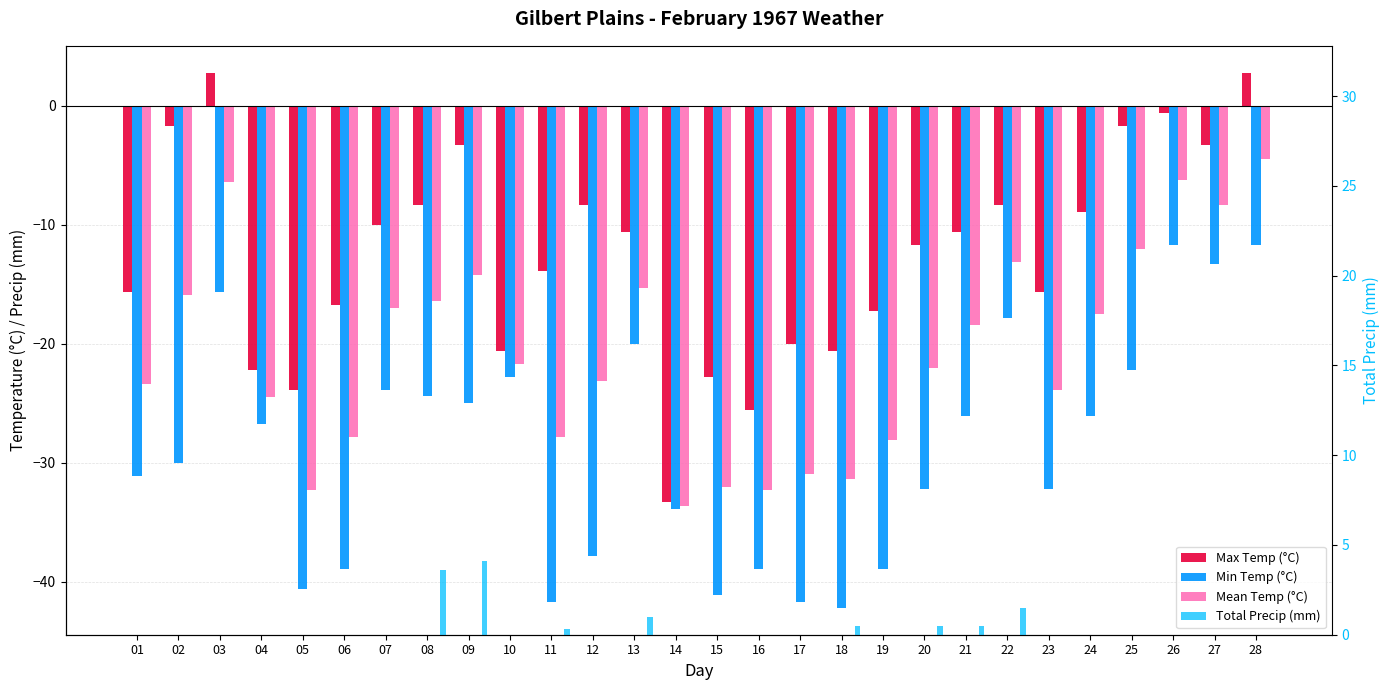

What is the total value across all series at 16?

-96.8